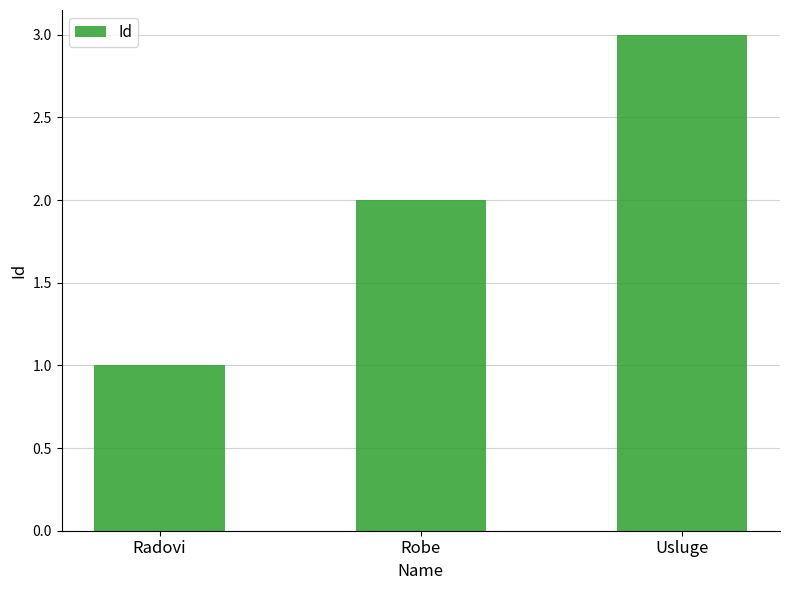

Reading right to left, list all the values displayed in this chart.

3	2	1